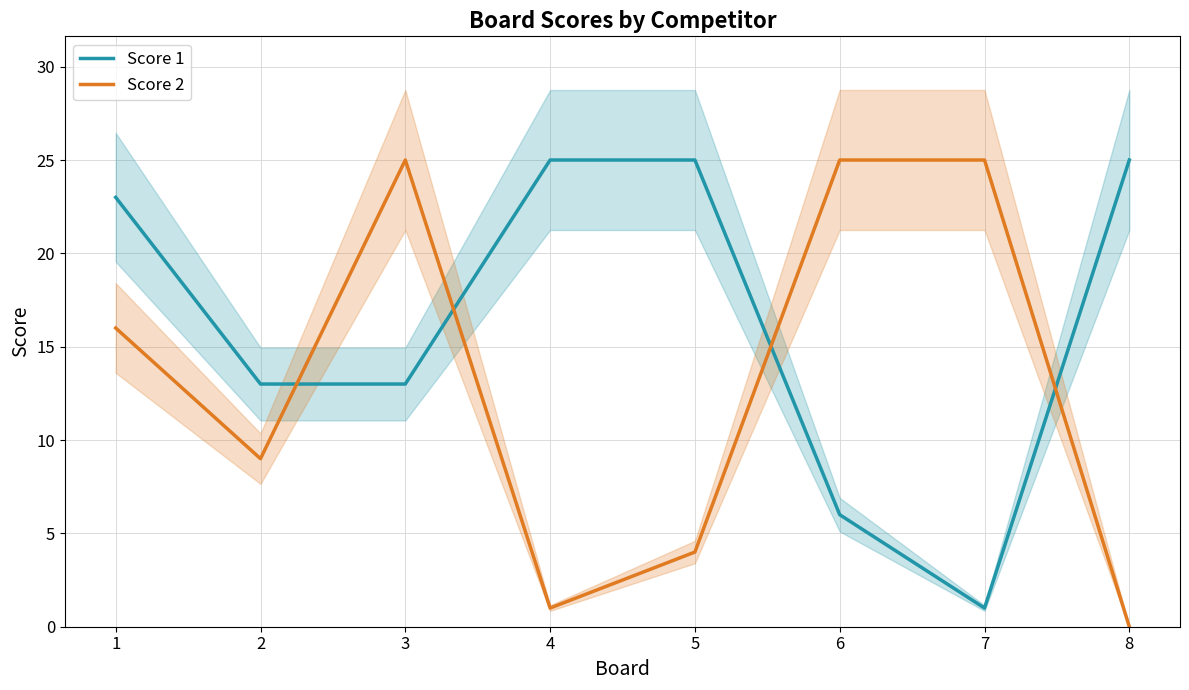

Count the Score 2 values in the range 4 to 25.

6